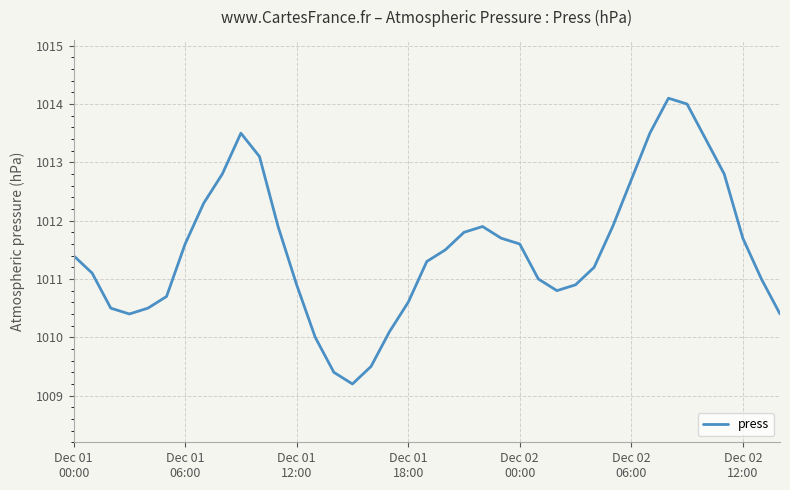

What is the maximum value shown in the chart?

1014.1